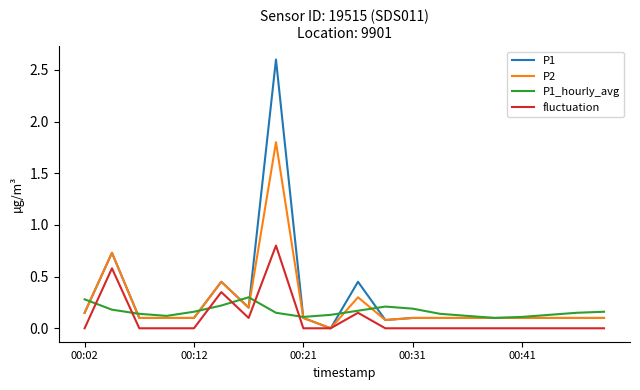

Which series has the widest spread of values?

P1